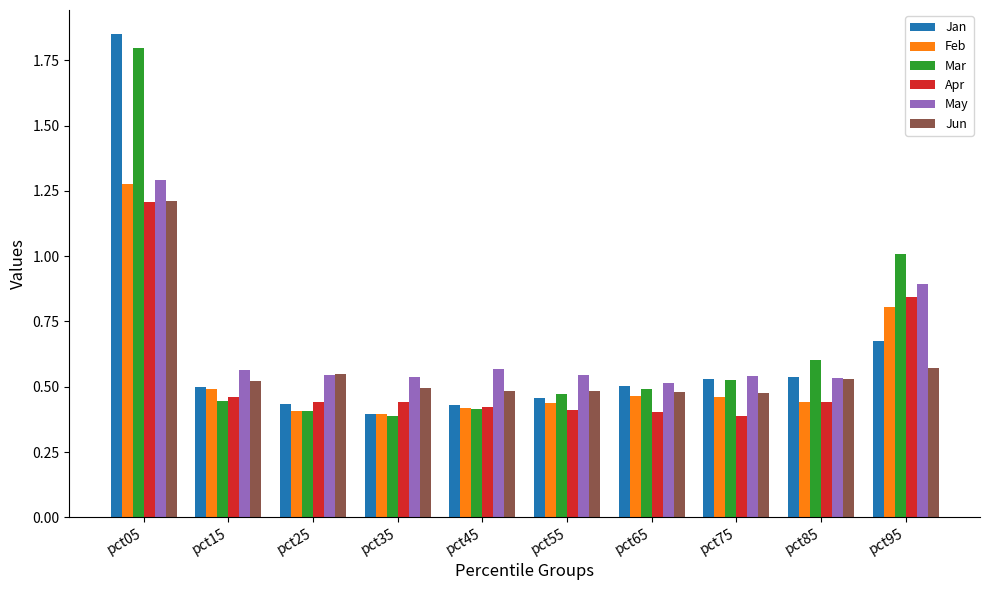

What is the difference between the maximum and second lowest values in the Feb series?

0.9